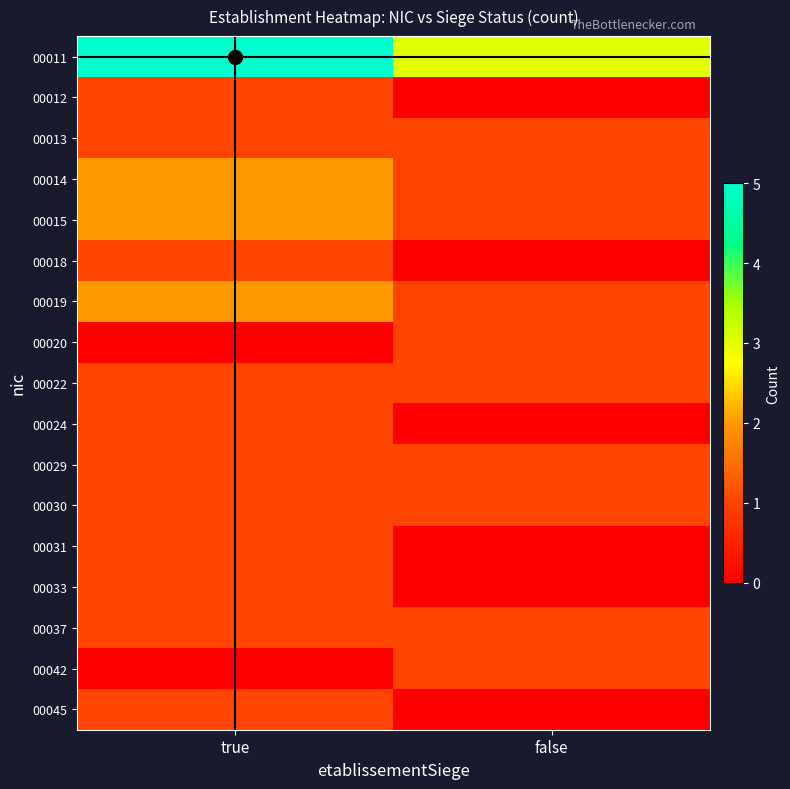

What is the difference between the highest and lowest values at true?

5